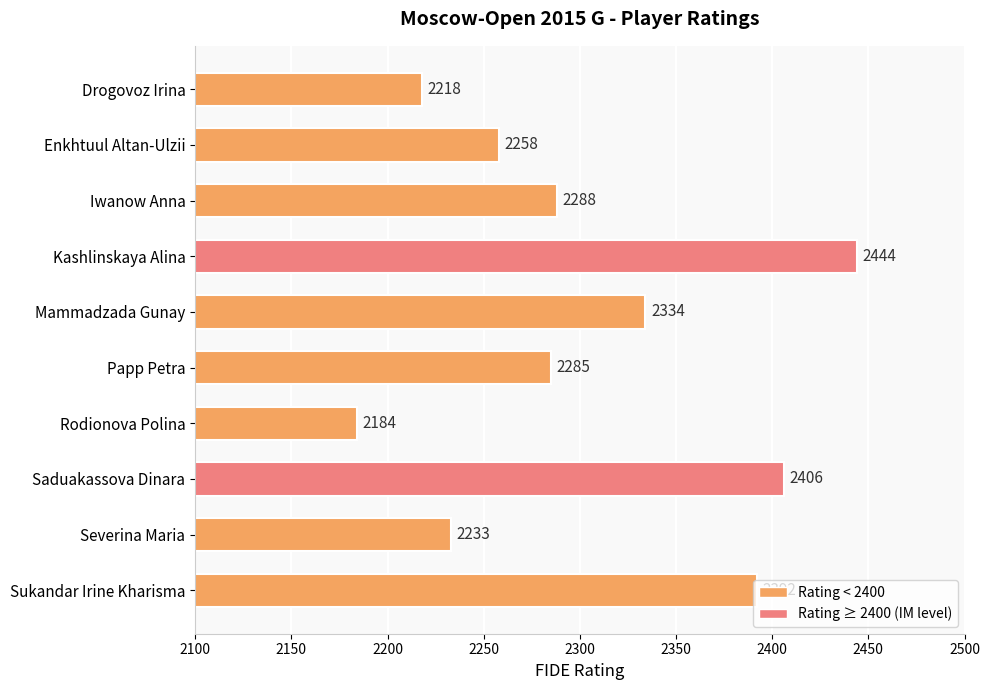

Approximately how many times larger is the value at Saduakassova Dinara compared to Drogovoz Irina?

1.1